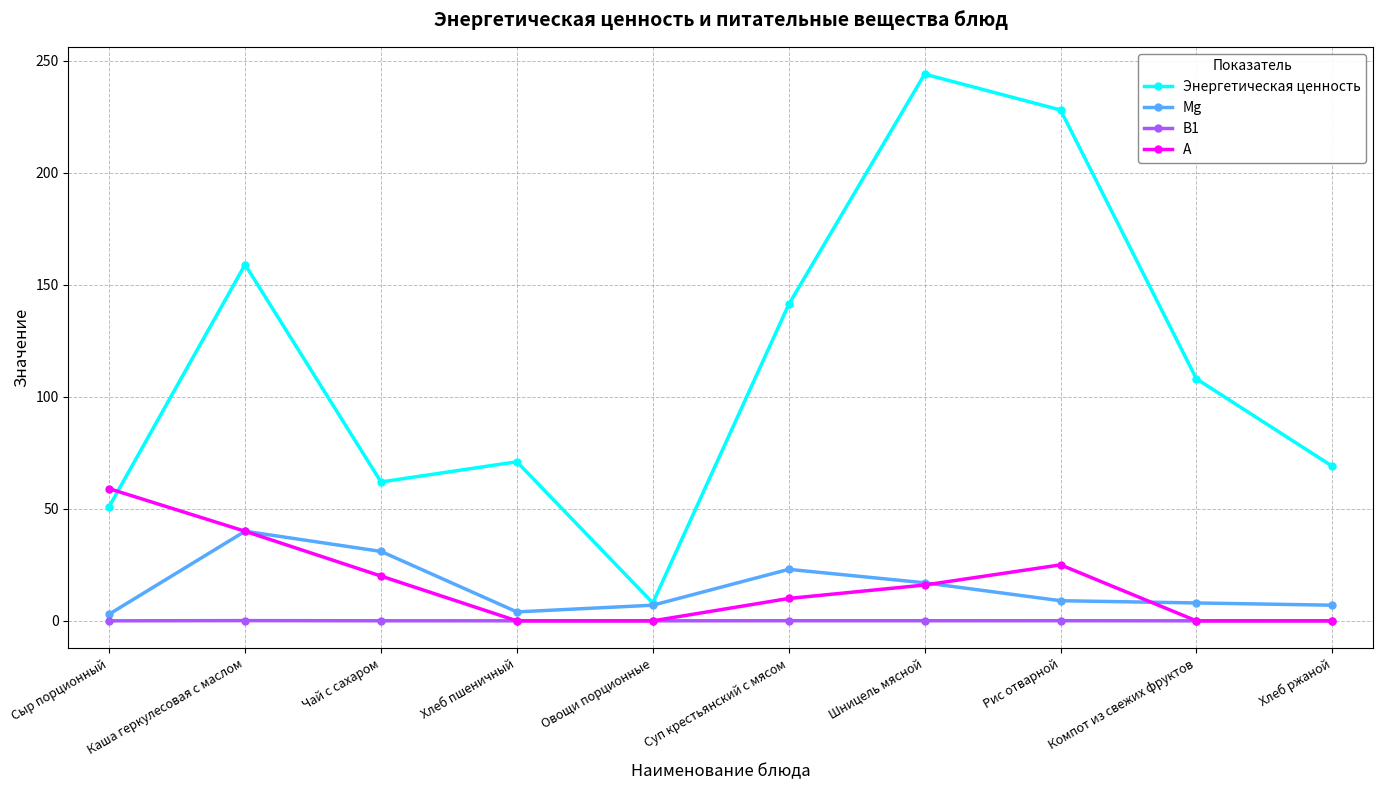

True or false: Mg has a value of 8.8 at Шницель мясной.

False